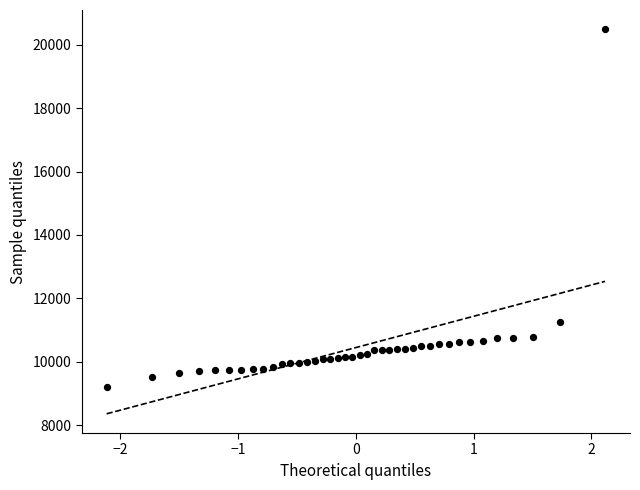

What Y value in the scatter plot is closest to 14846?

11242.8